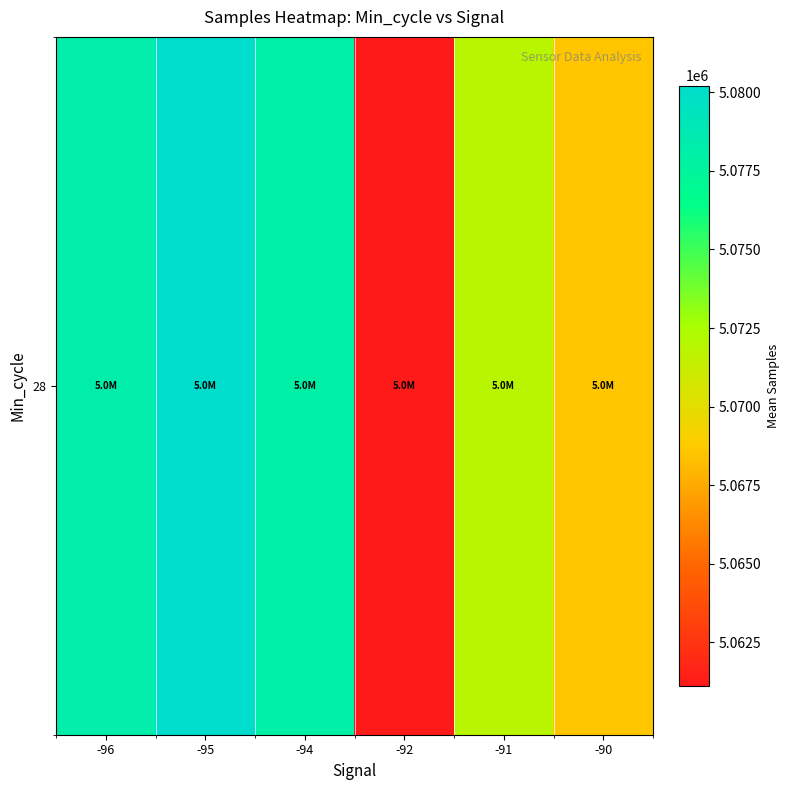

Which has a higher value, -95 or -91?

-95